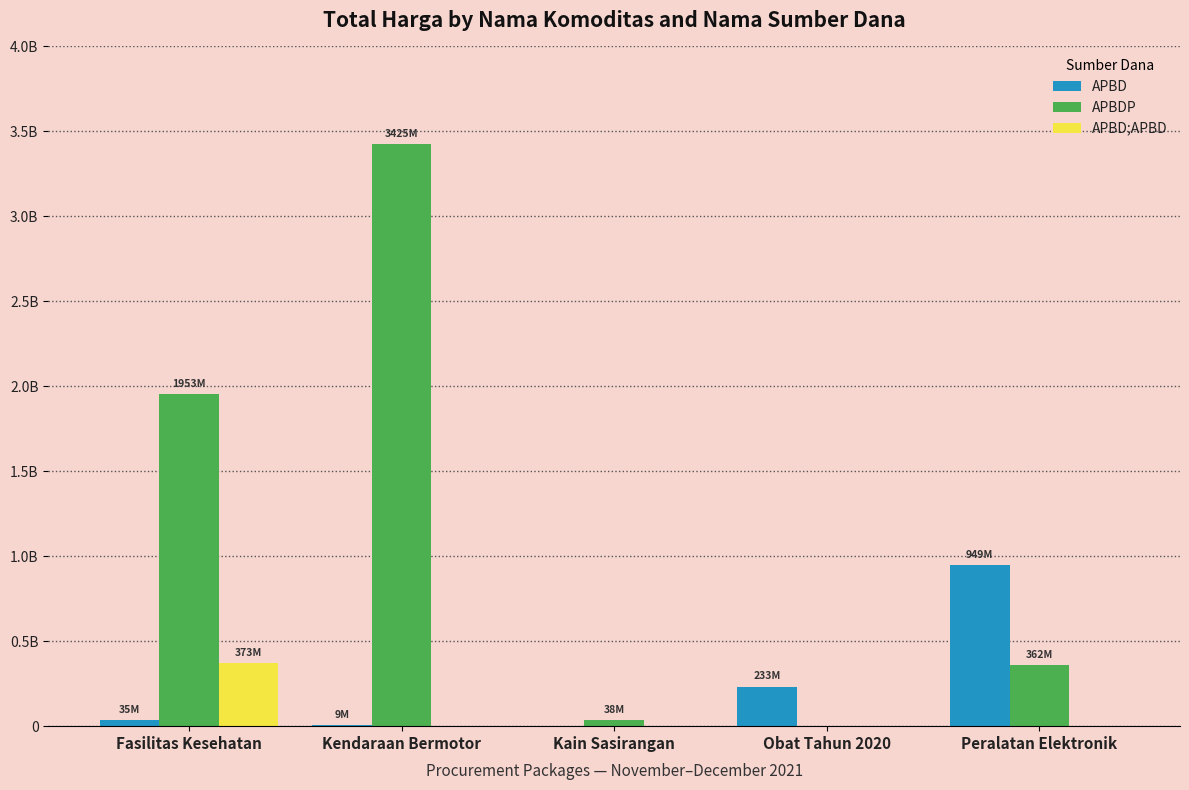

What are all the series names shown in the legend?

APBD, APBDP, APBD;APBD